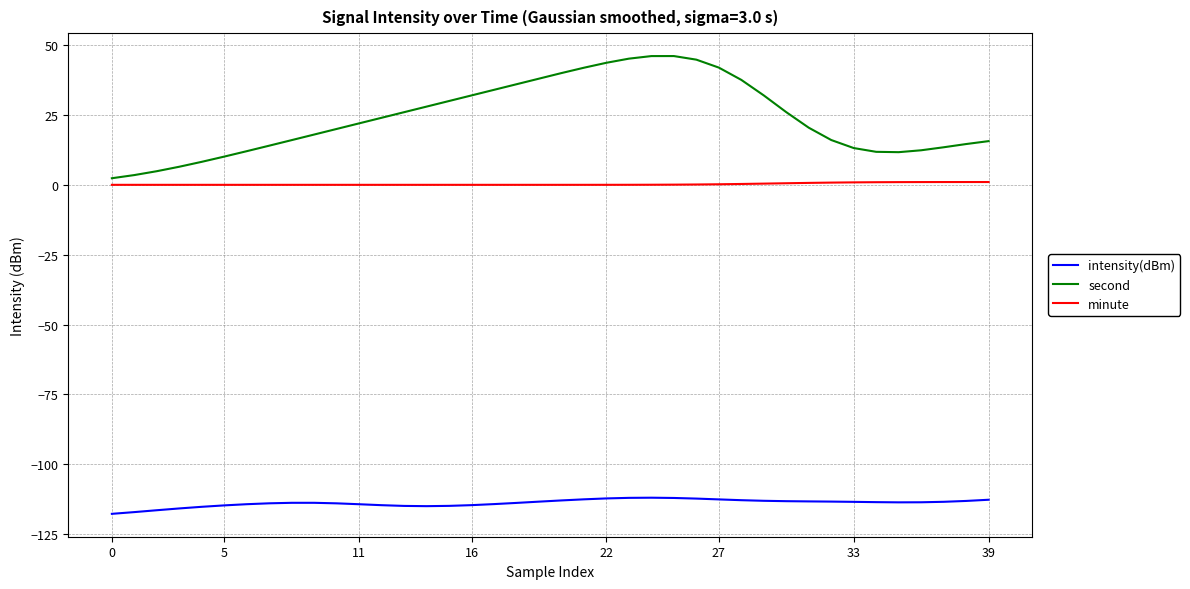

List the series in order of their overall mean, lowest first.

intensity(dBm), minute, second